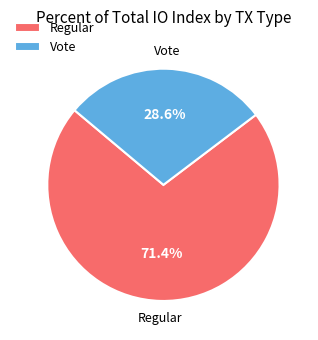

Which category accounts for the majority?

Regular